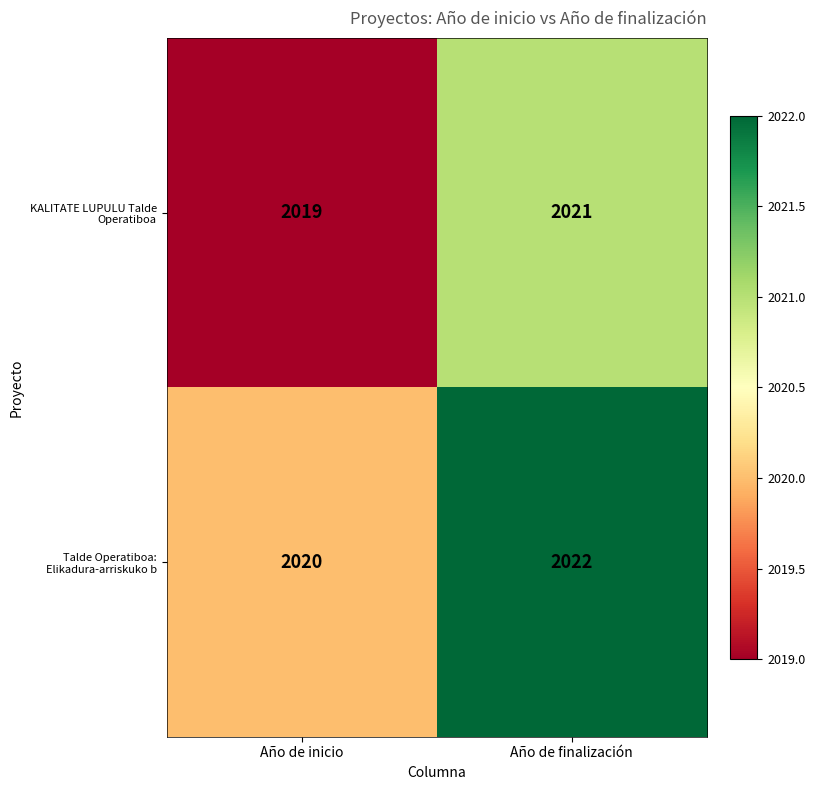

The Talde Operatiboa: Elikadura-arriskuko b series shows 2020 at Año de inicio. True or false?

True